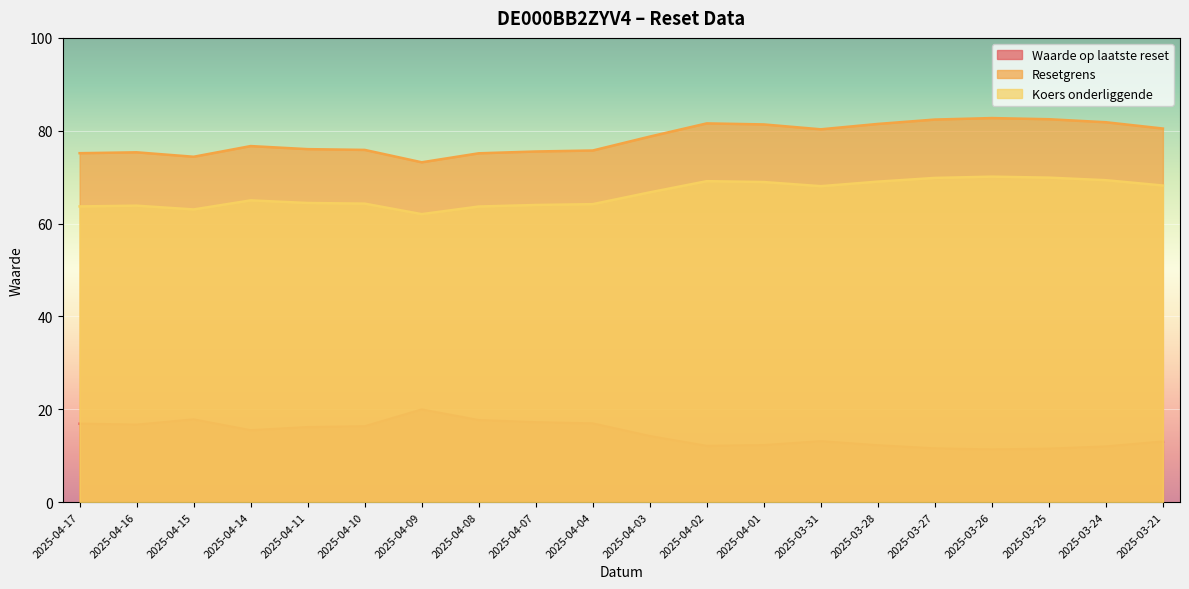

Is the value of Resetgrens at 2025-03-31 greater than the value of Waarde op laatste reset at 2025-03-27?

Yes